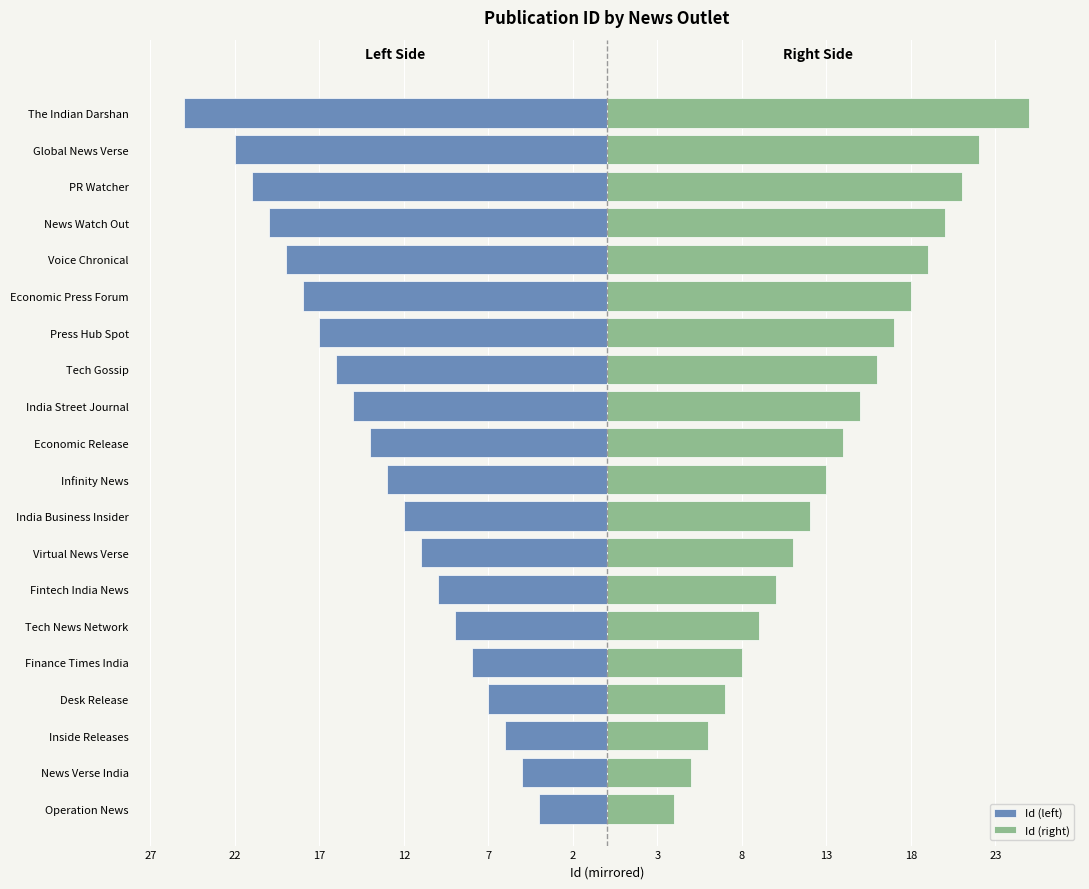

Reading left to right, list all the values displayed in this chart.

Id (left): -4	-5	-6	-7	-8	-9	-10	-11	-12	-13	-14	-15	-16	-17	-18	-19	-20	-21	-22	-25
Id (right): 4	5	6	7	8	9	10	11	12	13	14	15	16	17	18	19	20	21	22	25